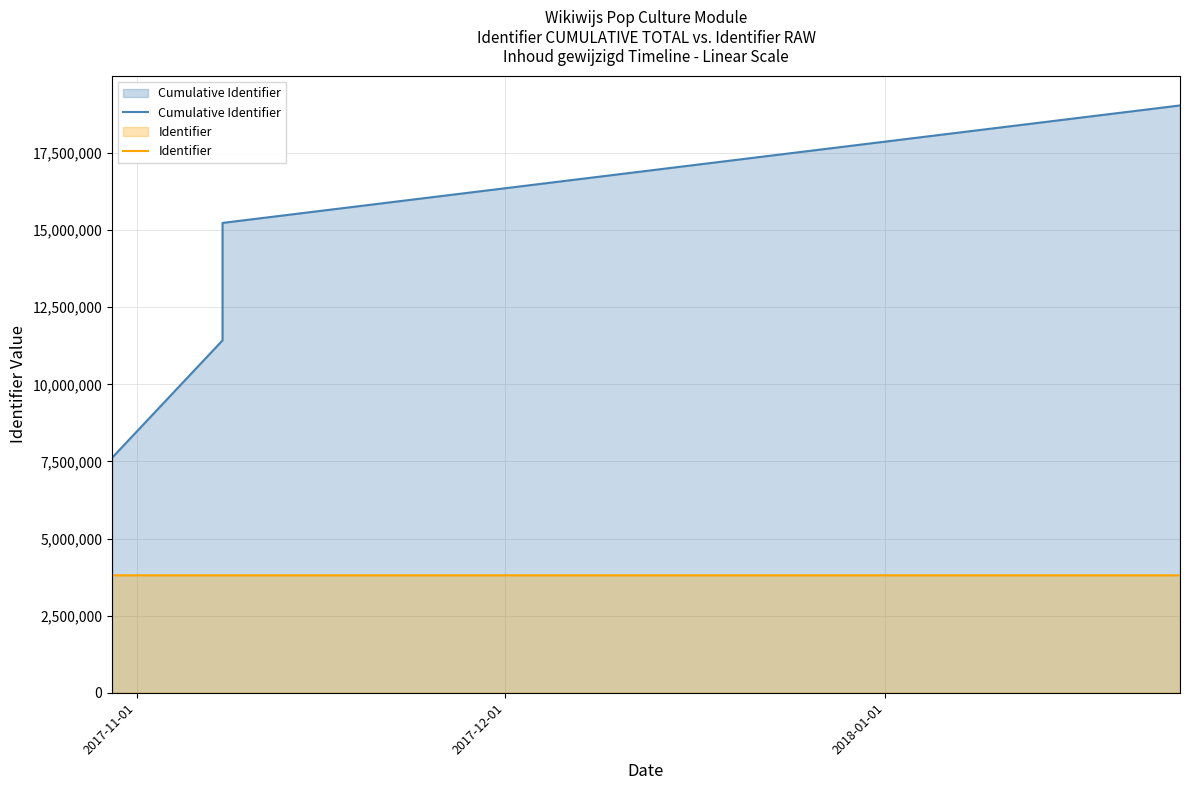

At how many categories does at least one series exceed 8321477?

3